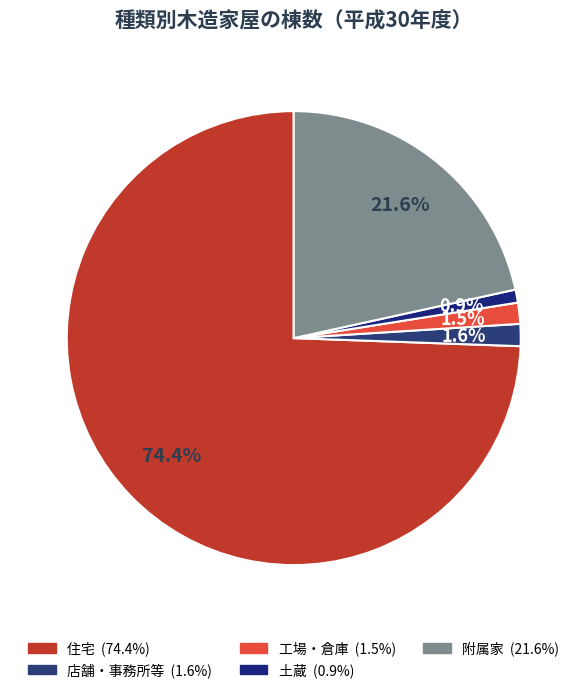

True or false: 住宅 accounts for 65% of the total.

False